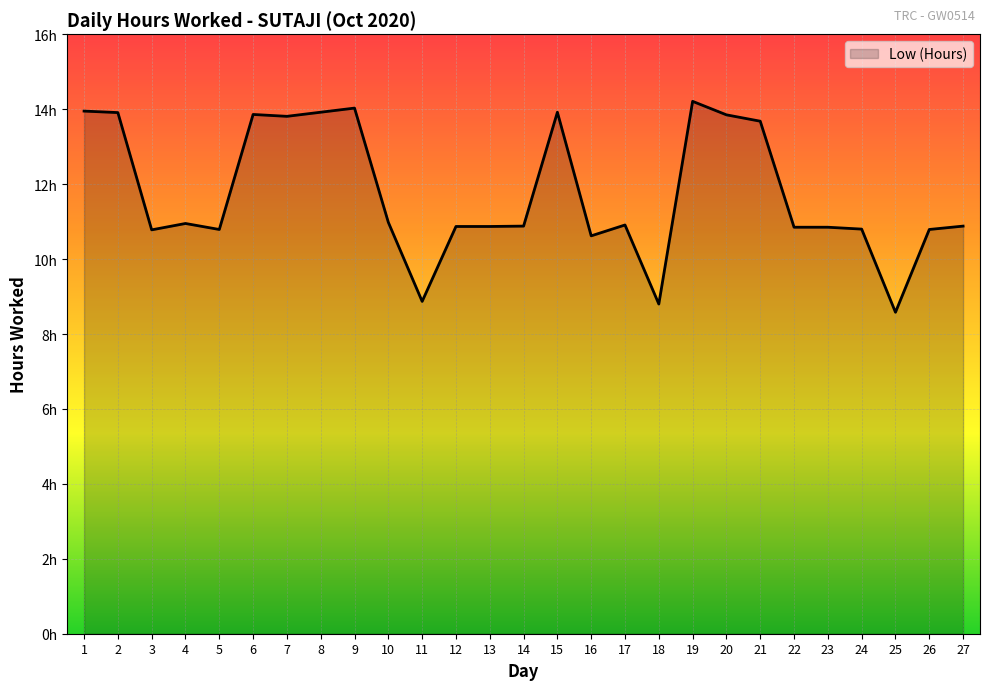

Does the chart display data point markers on the line(s)?

No